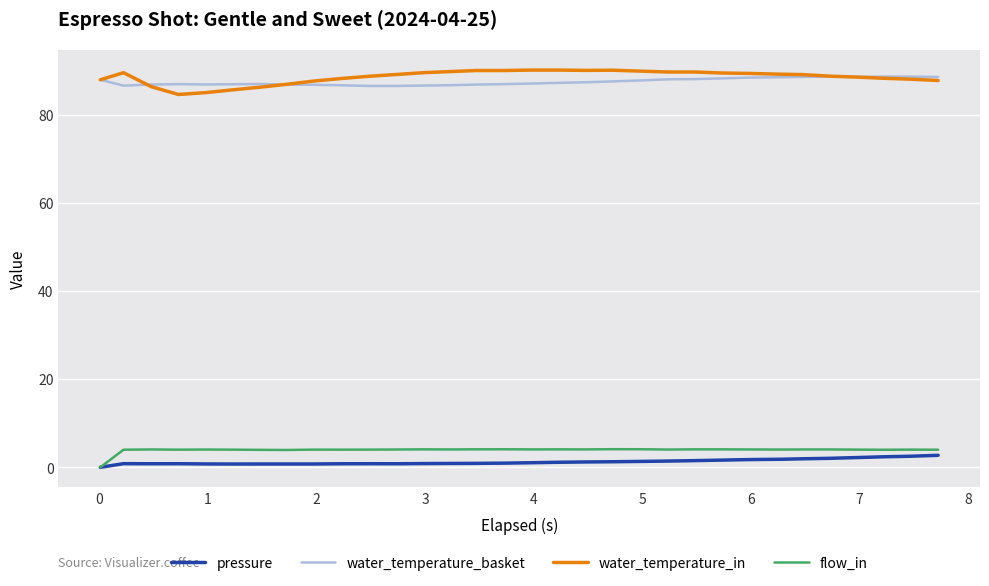

True or false: flow_in and water_temperature_in cross at least once.

False